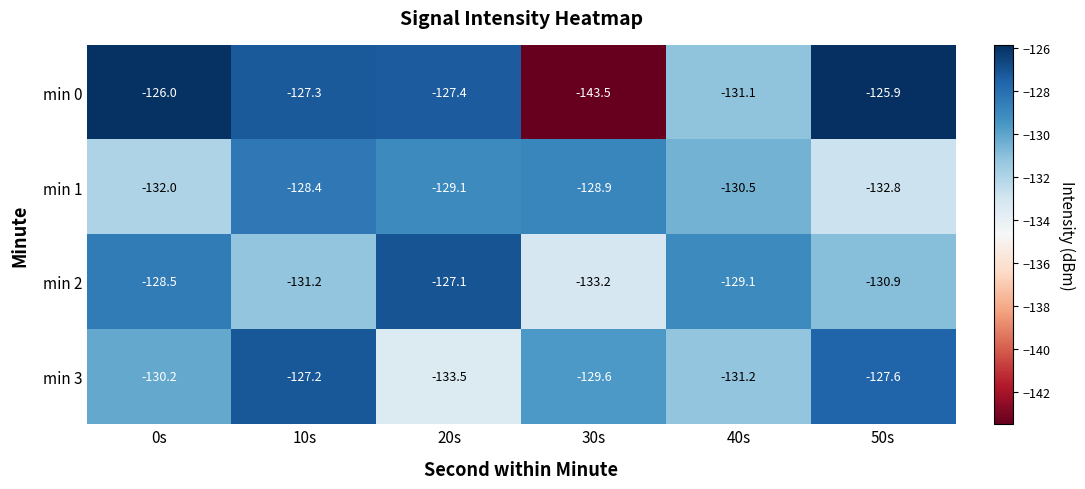

What is the sum of all min 1 values?

-781.7